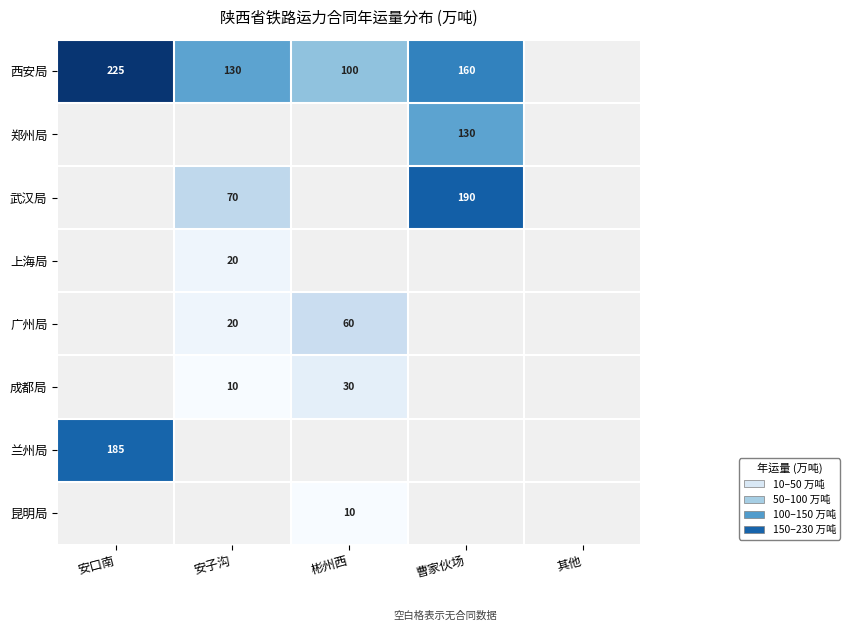

The value of 西安局 at 安子沟 is 66. True or false?

False